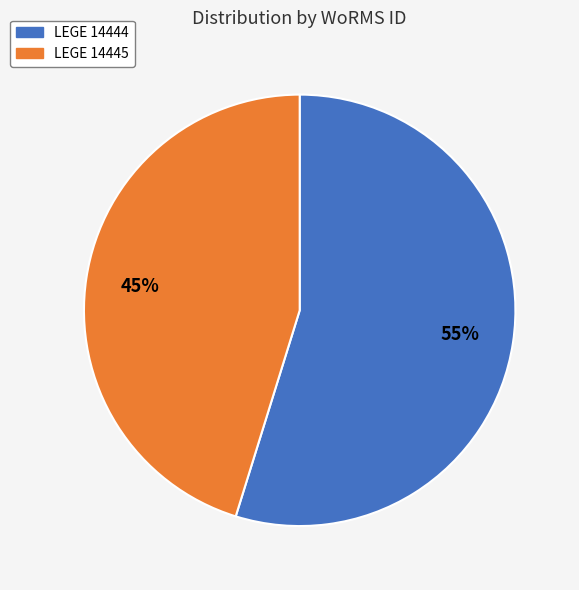

Is it true that LEGE 14444 is 55% of the pie?

True